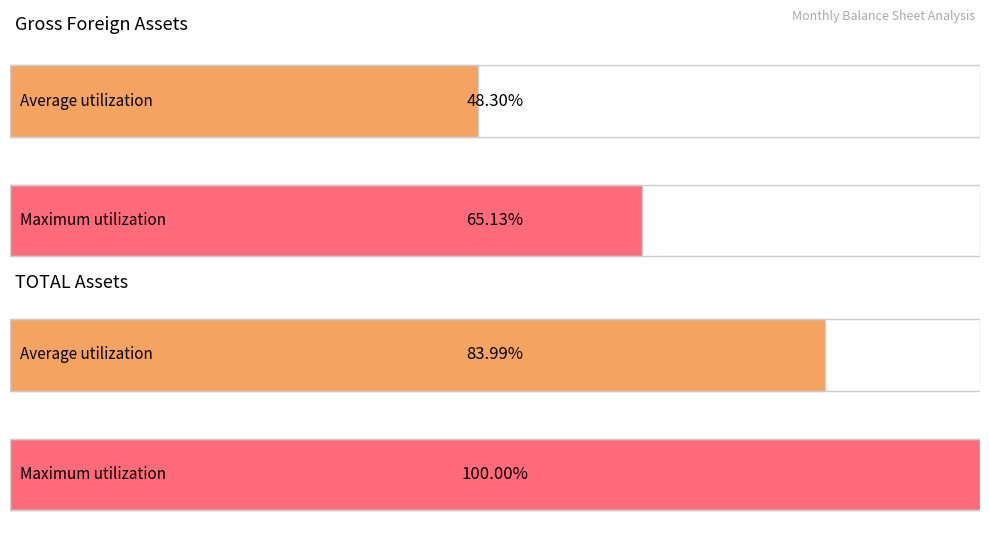

Are the bars grouped side by side (vs. stacked)?

Yes